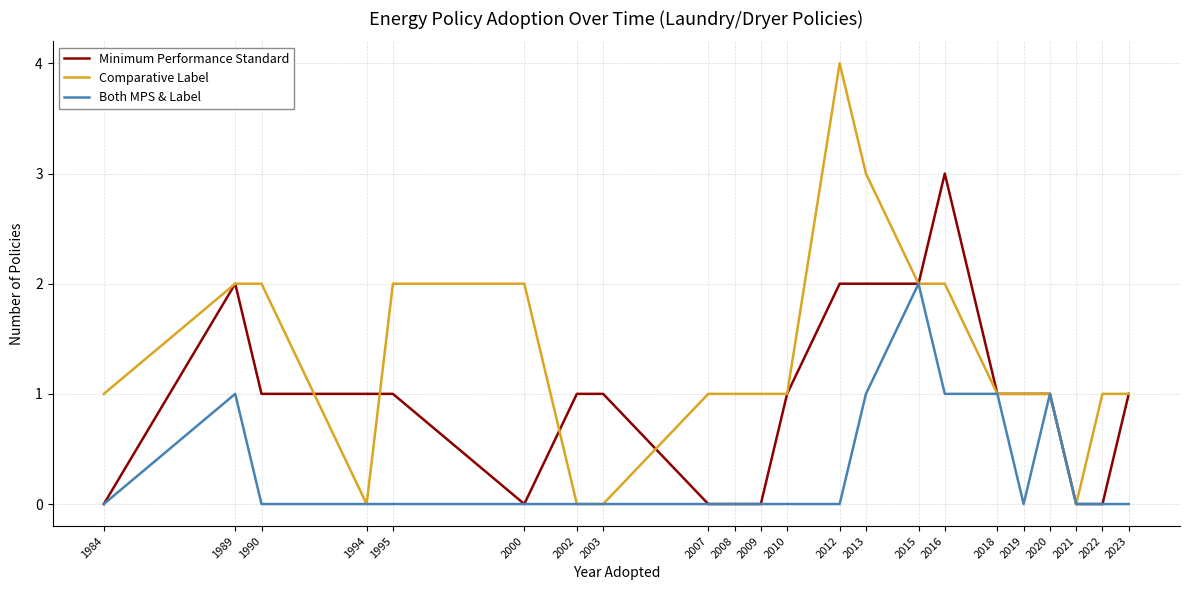

How many lines are shown in the chart?

3